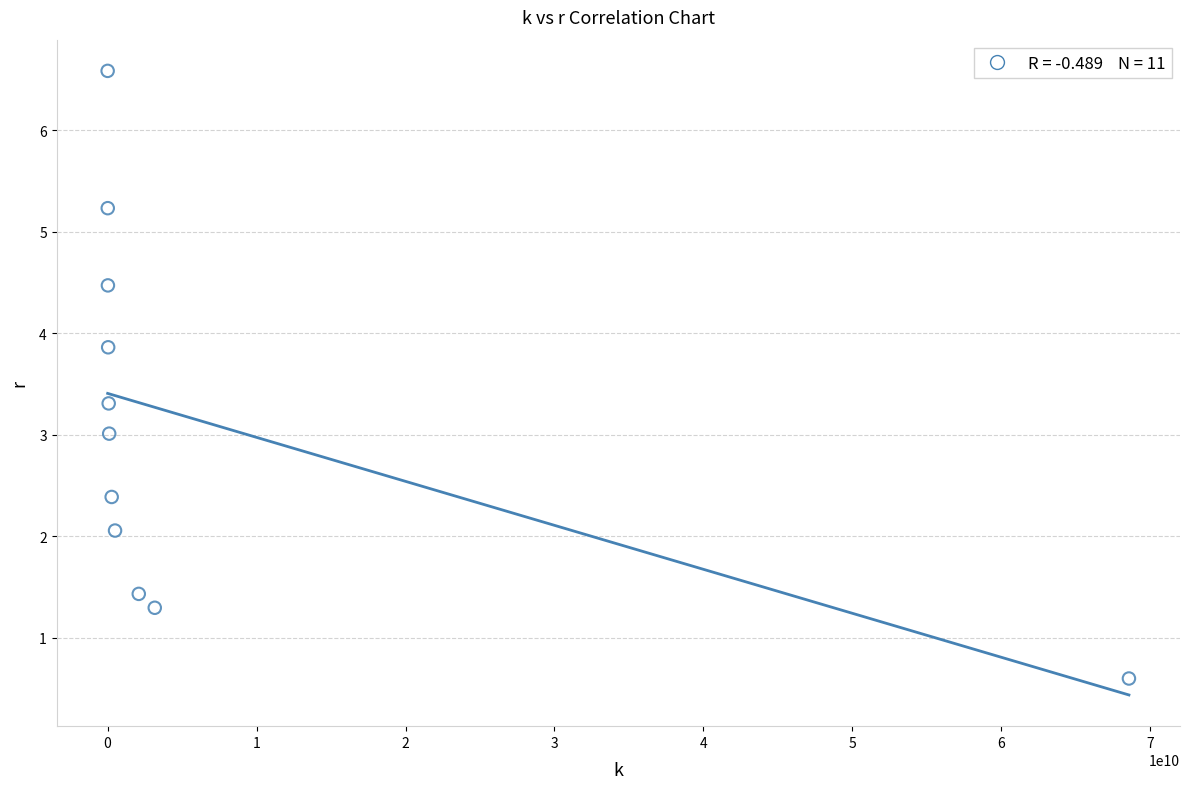

What is the average X value?

6805724834.8